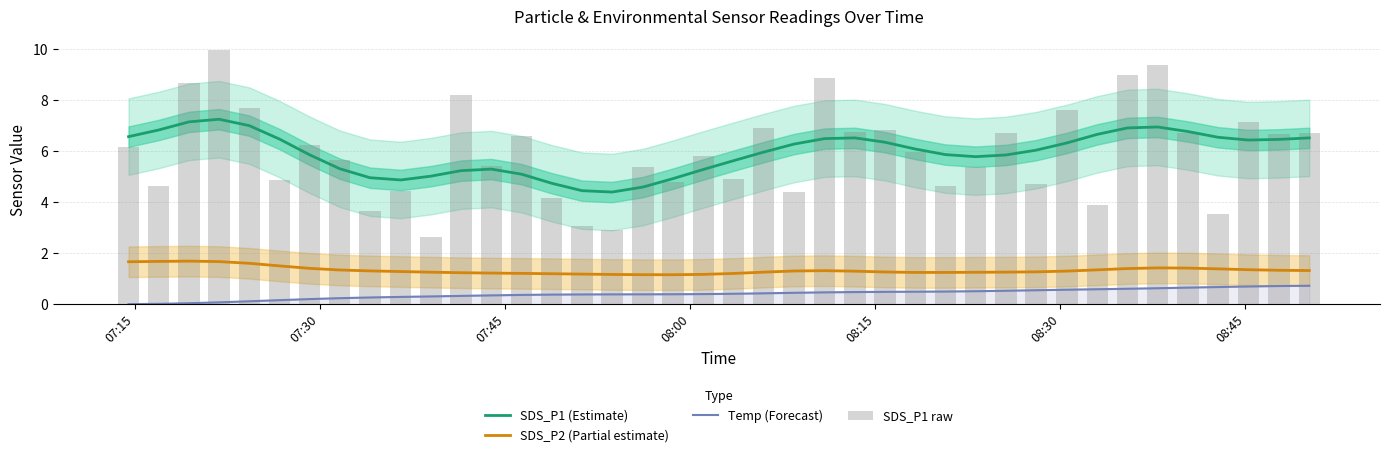

True or false: SDS_P2 (Partial estimate) and Temp (Forecast) intersect in this chart.

False